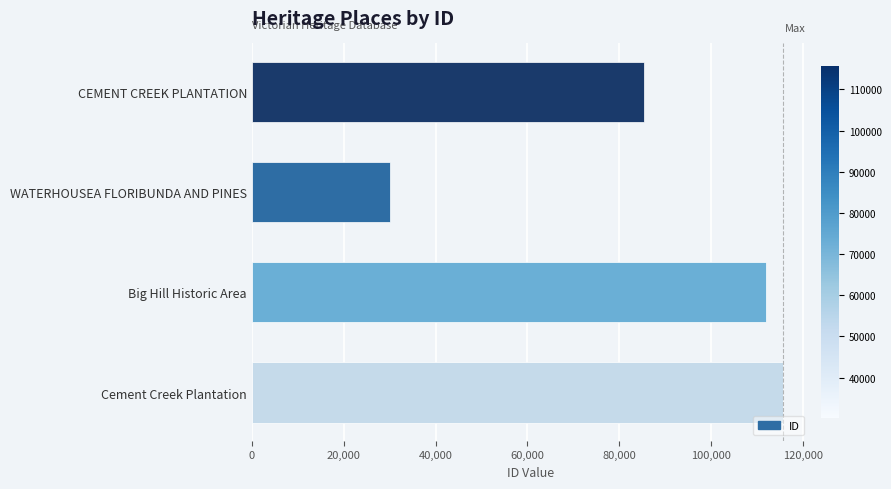

What is the average value?

85822